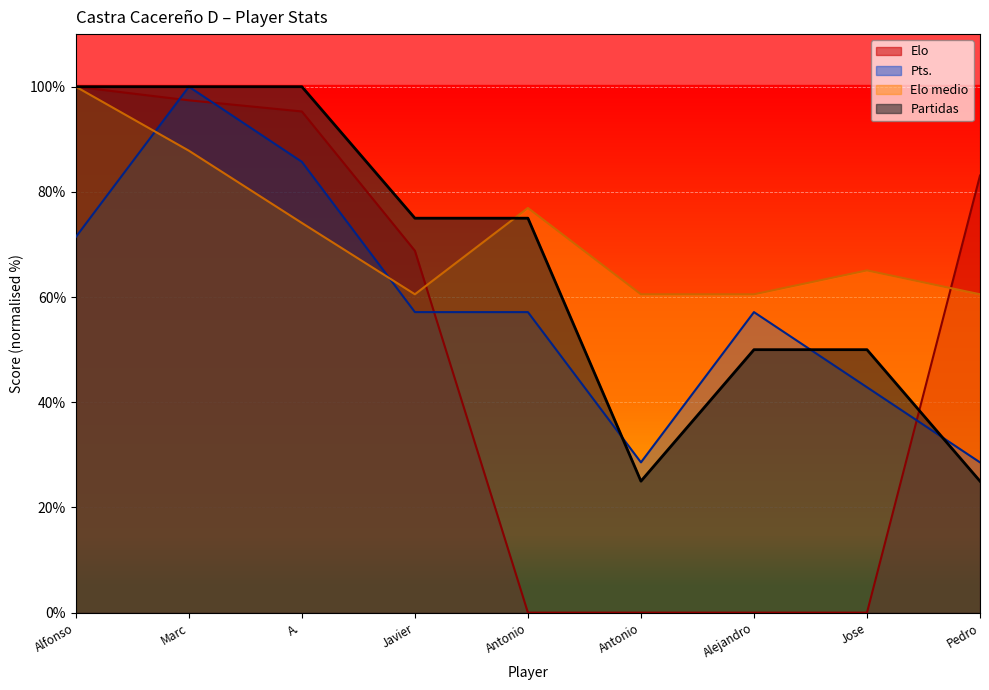

Does the chart display data point markers on the line(s)?

No